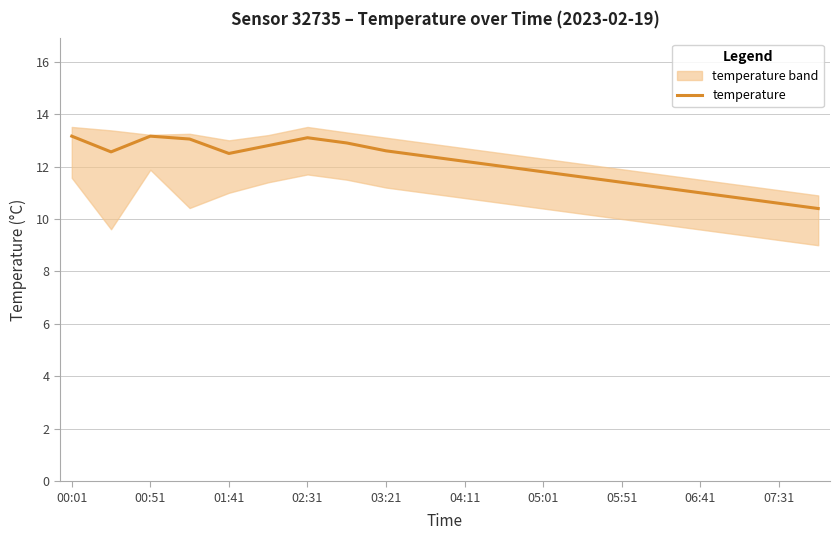

The value of temperature at 05:51 is 17.0. True or false?

False